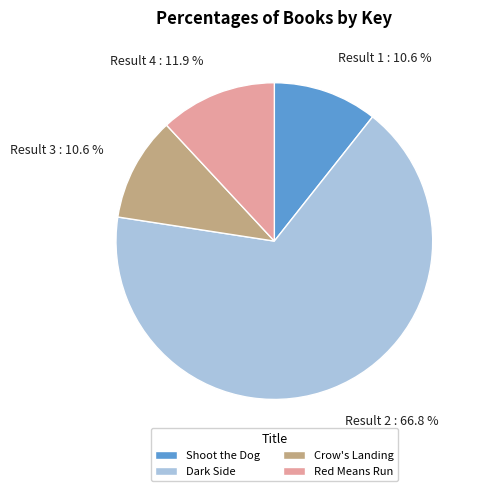

Approximately how many times larger is the value at Shoot the Dog compared to Red Means Run?

0.9